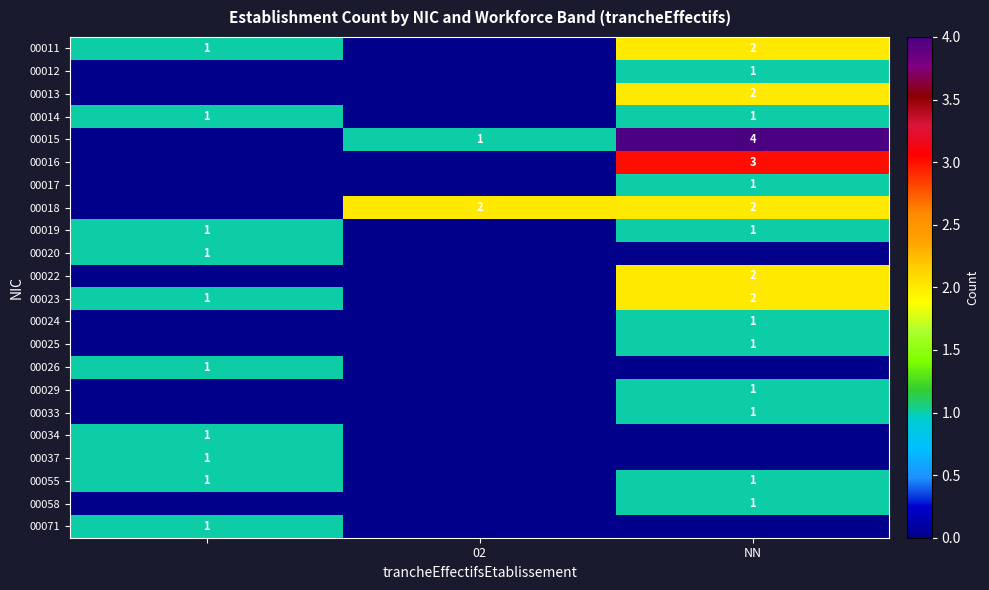

True or false: 00015 has a value of 1 at 02.

True